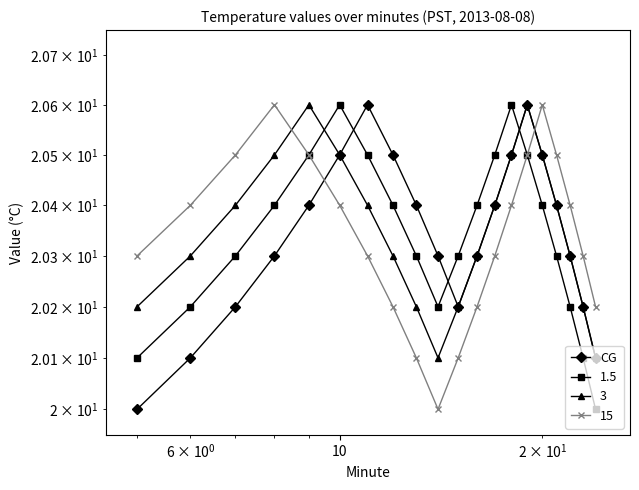

The chart shows a value of 8.8 at 13. True or false?

False